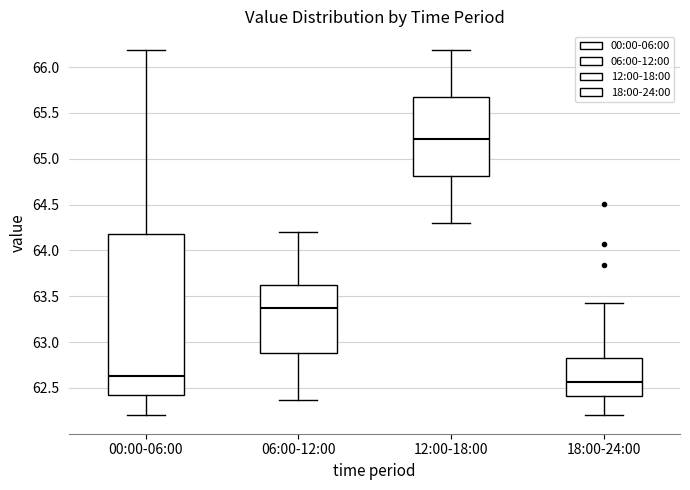

Which box is the tallest, from its lower edge to its upper edge?

00:00-06:00